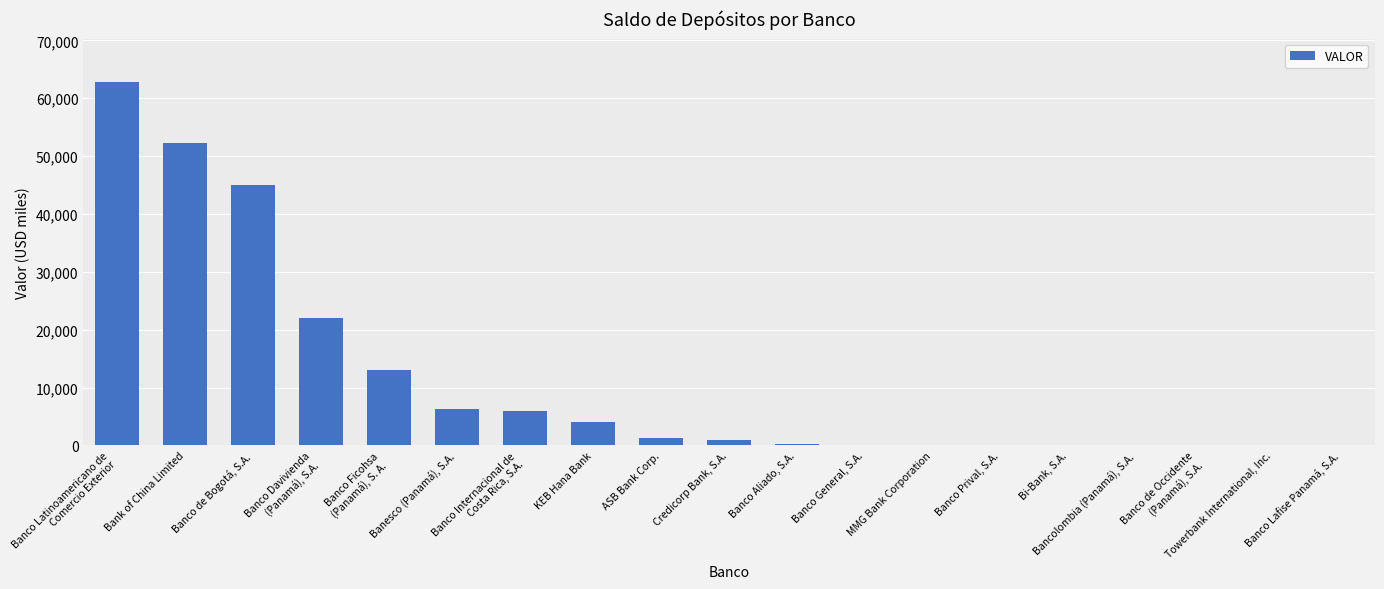

What is the average value?

11257.7